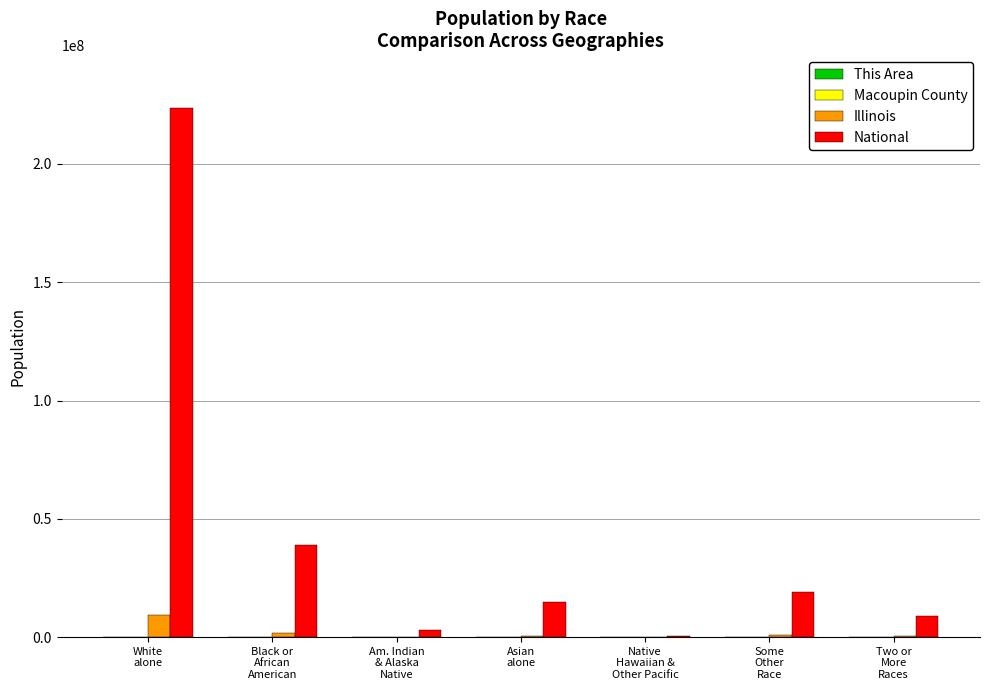

What is the sum of all National values?

308745538